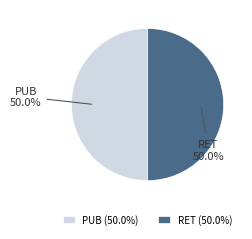

Approximately how many times larger is the value at PUB compared to RET?

1.0